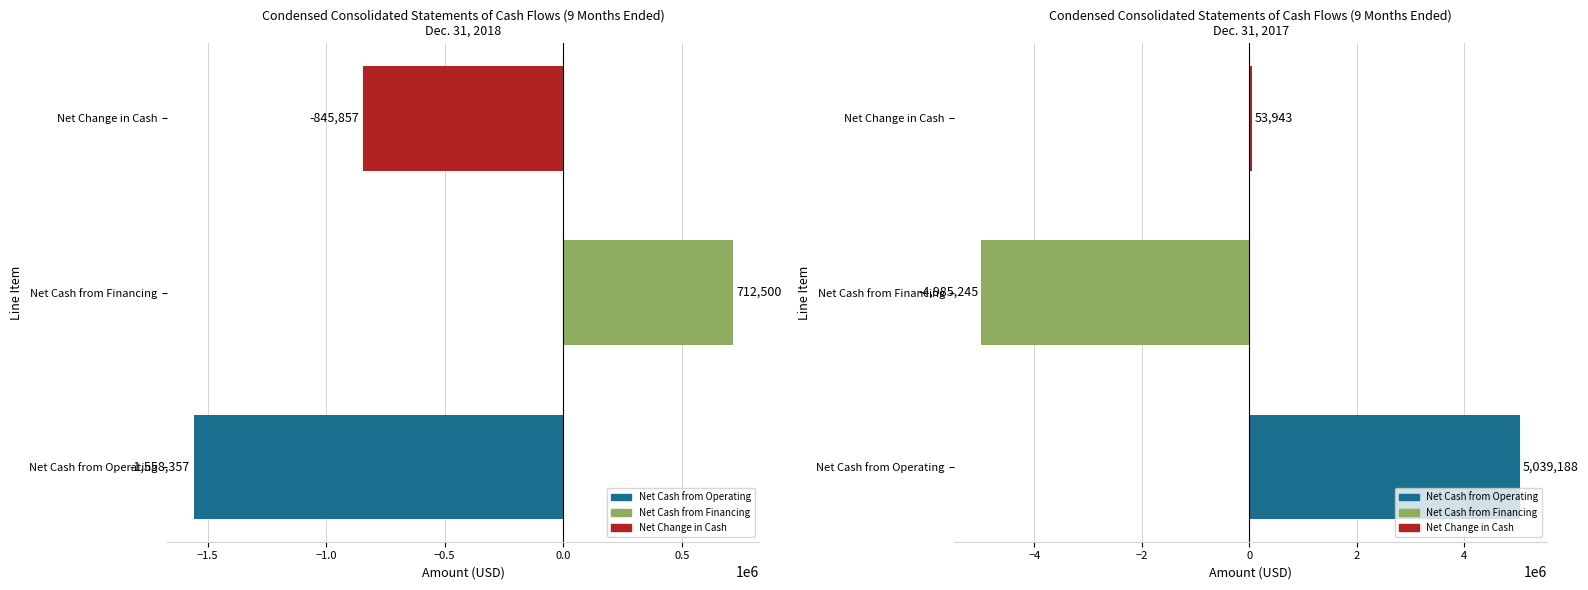

What is the sum of the Dec. 31, 2018 values at Net Cash from Operating and Net Change in Cash?

-2404214